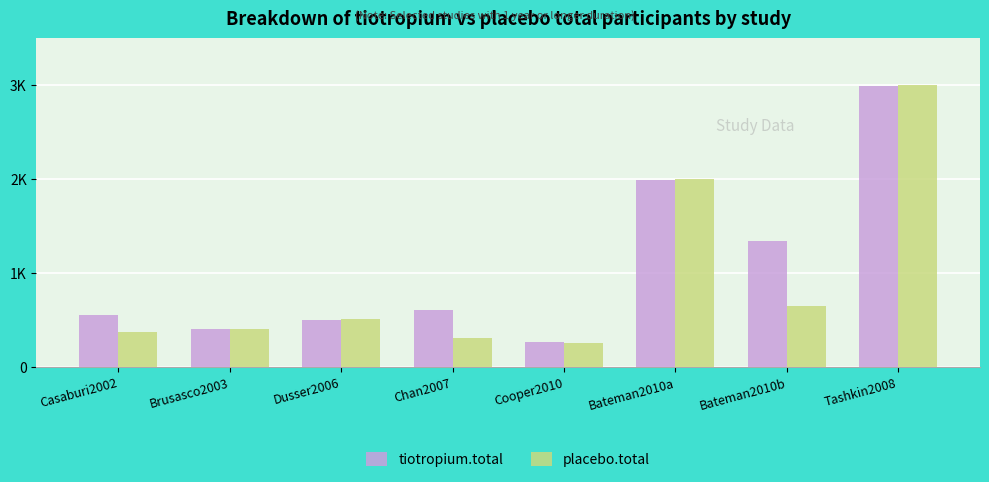

What are all the series names shown in the legend?

tiotropium.total, placebo.total